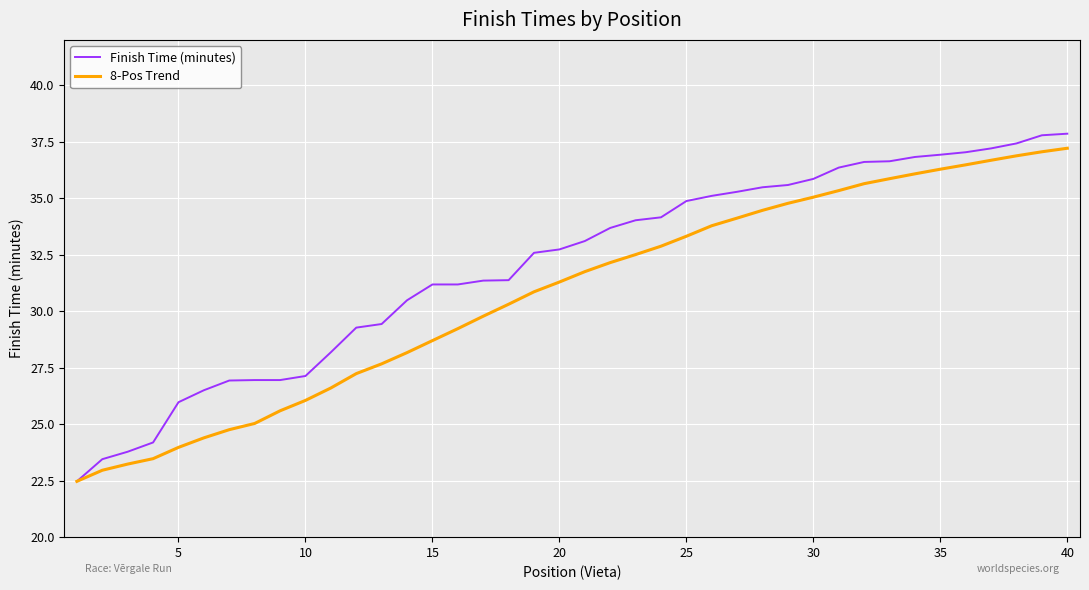

Which series has the largest total across all categories?

Finish Time (minutes)